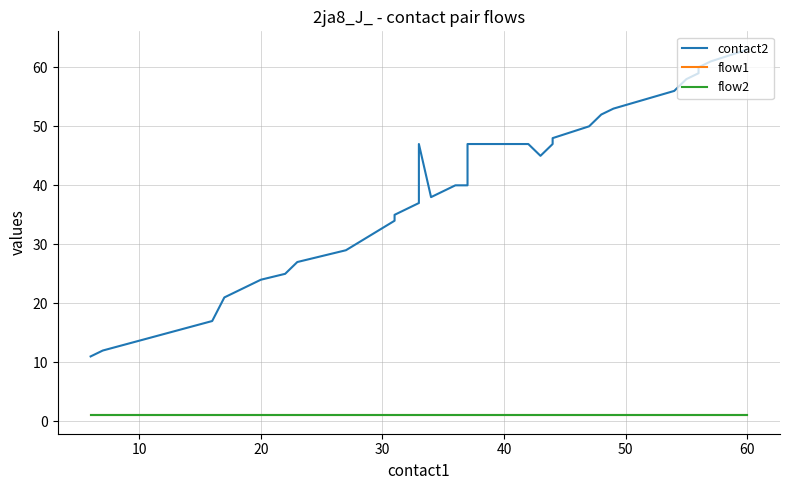

Is this an area chart (filled region under the line)?

No